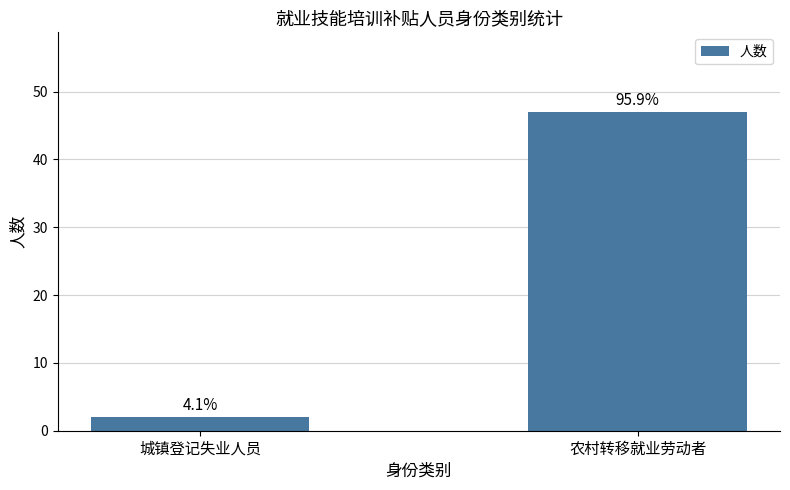

What value does the data have at 农村转移就业劳动者?

47